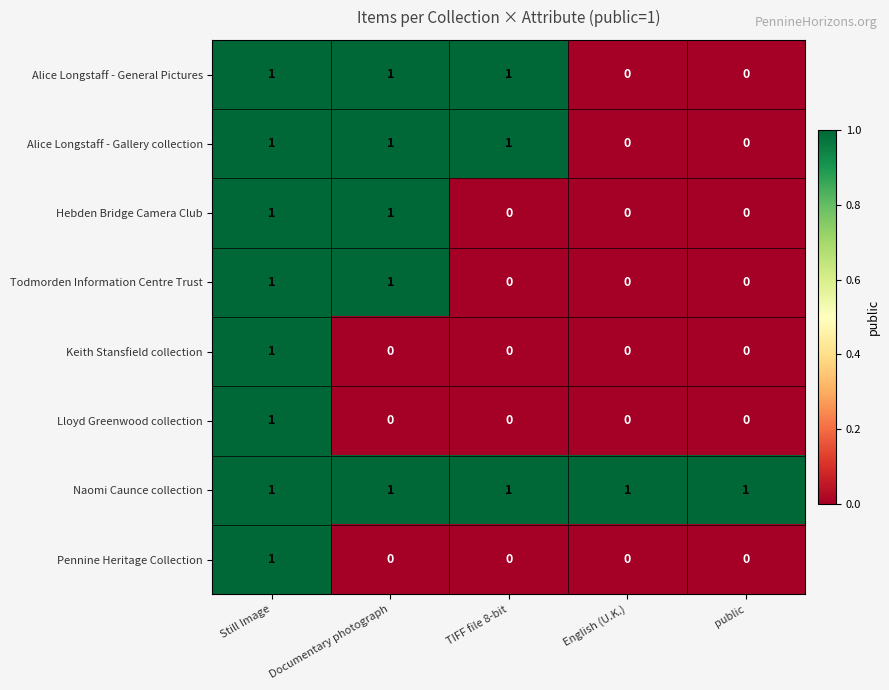

Which series has the largest total across all categories?

Naomi Caunce collection